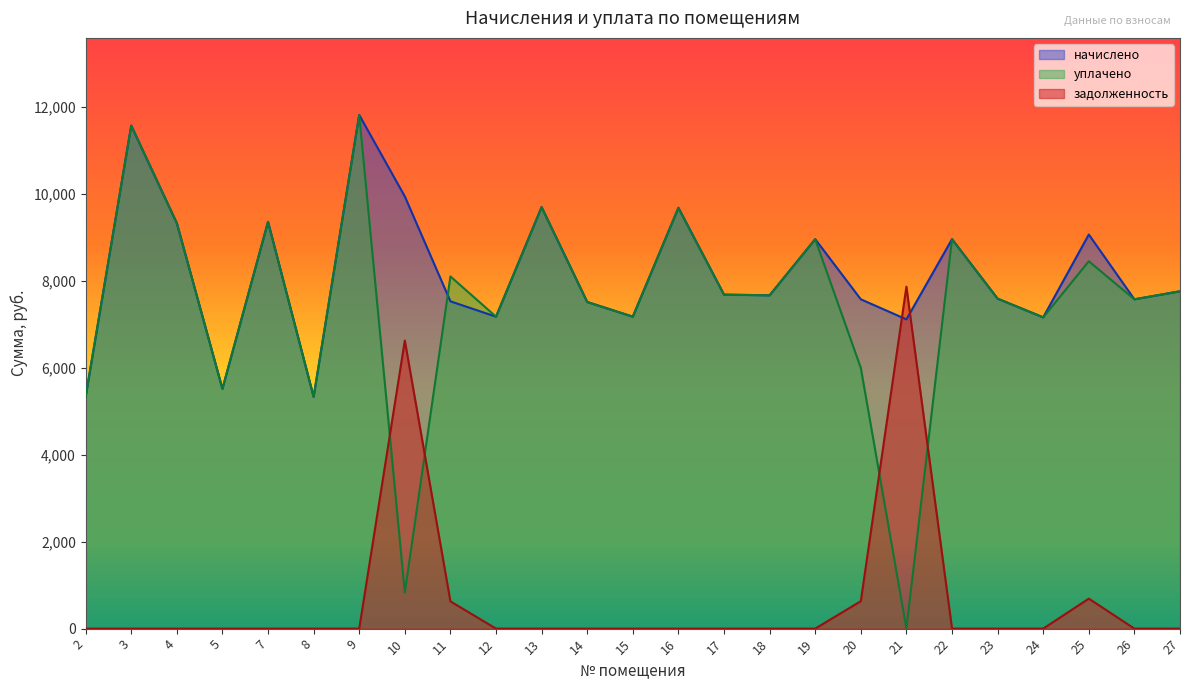

Which series has the largest range (max minus min)?

уплачено